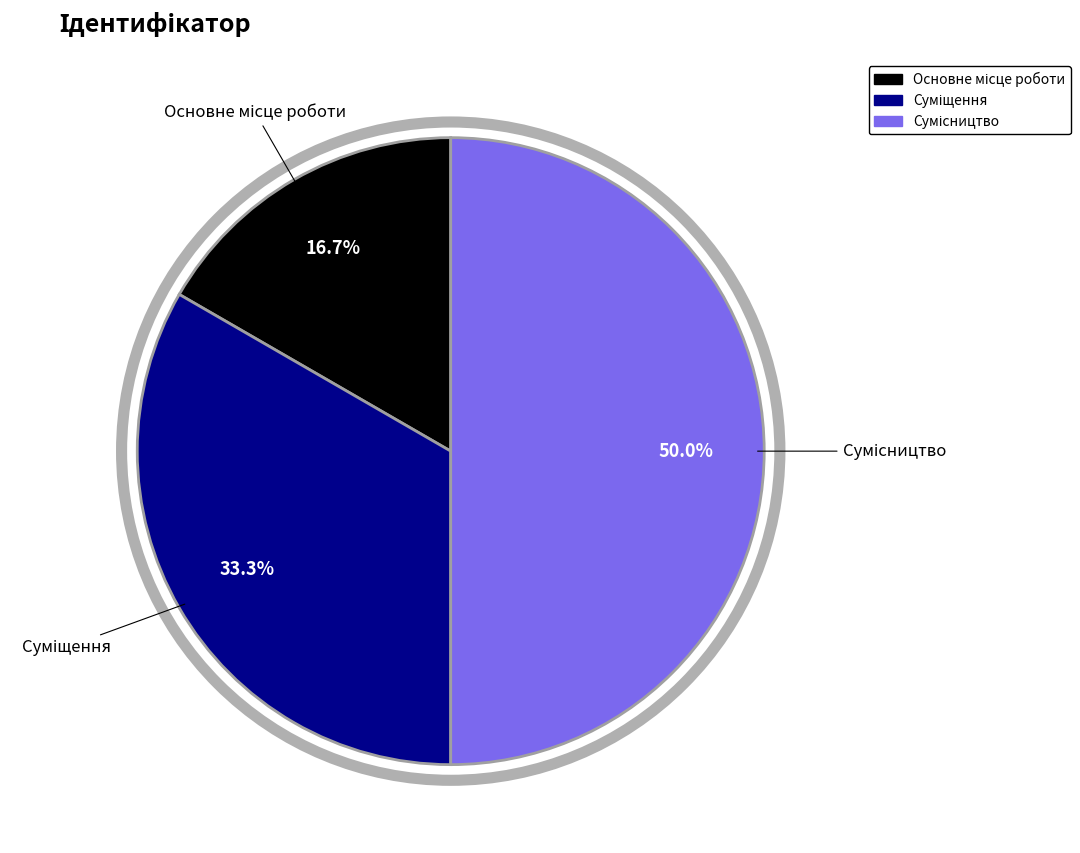

Which category has the smallest portion of the pie?

Основне місце роботи